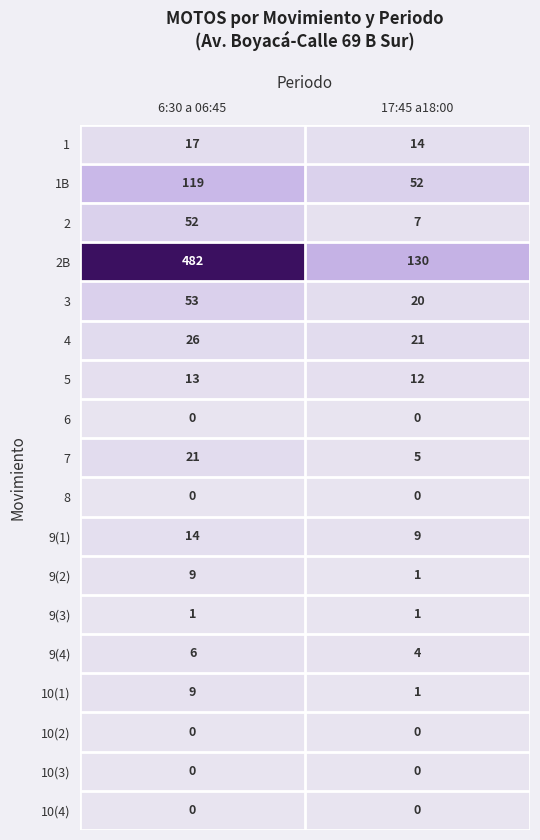

Which series has the largest total across all categories?

2B